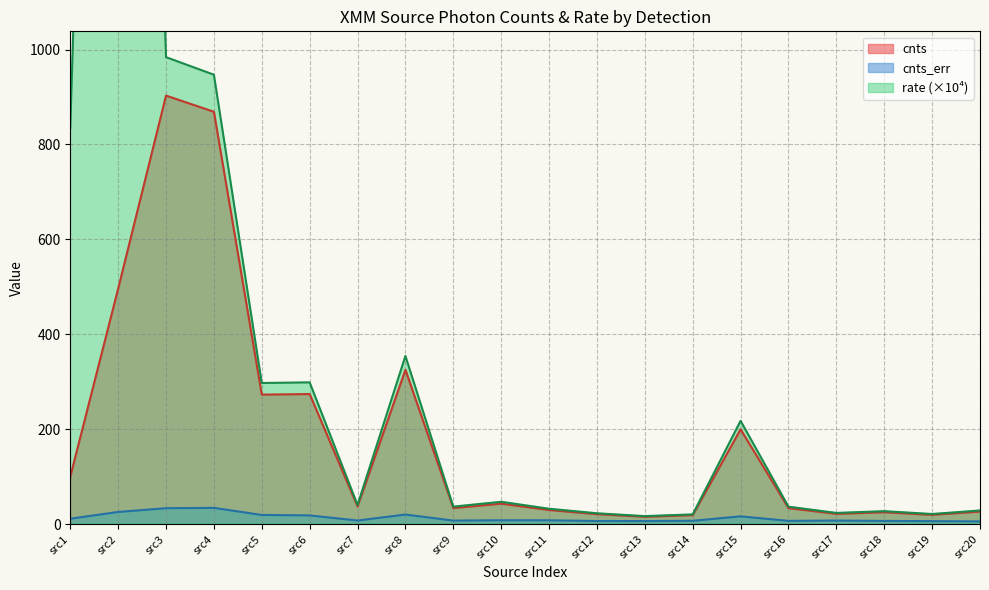

Is the value of cnts at src11 greater than the value of cnts_err at src12?

Yes